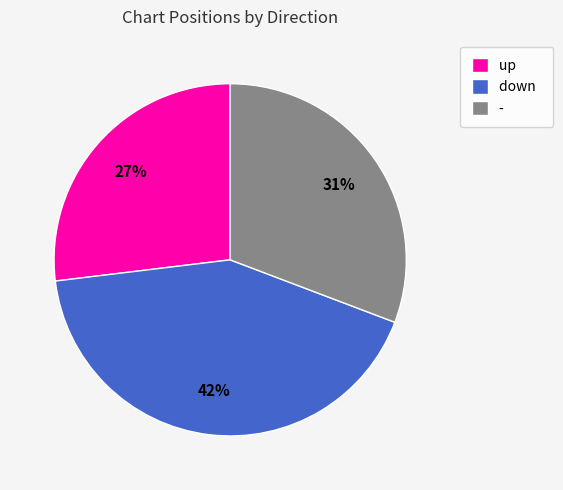

To the nearest percent, what is the difference between the largest and smallest slice percentages?

15%